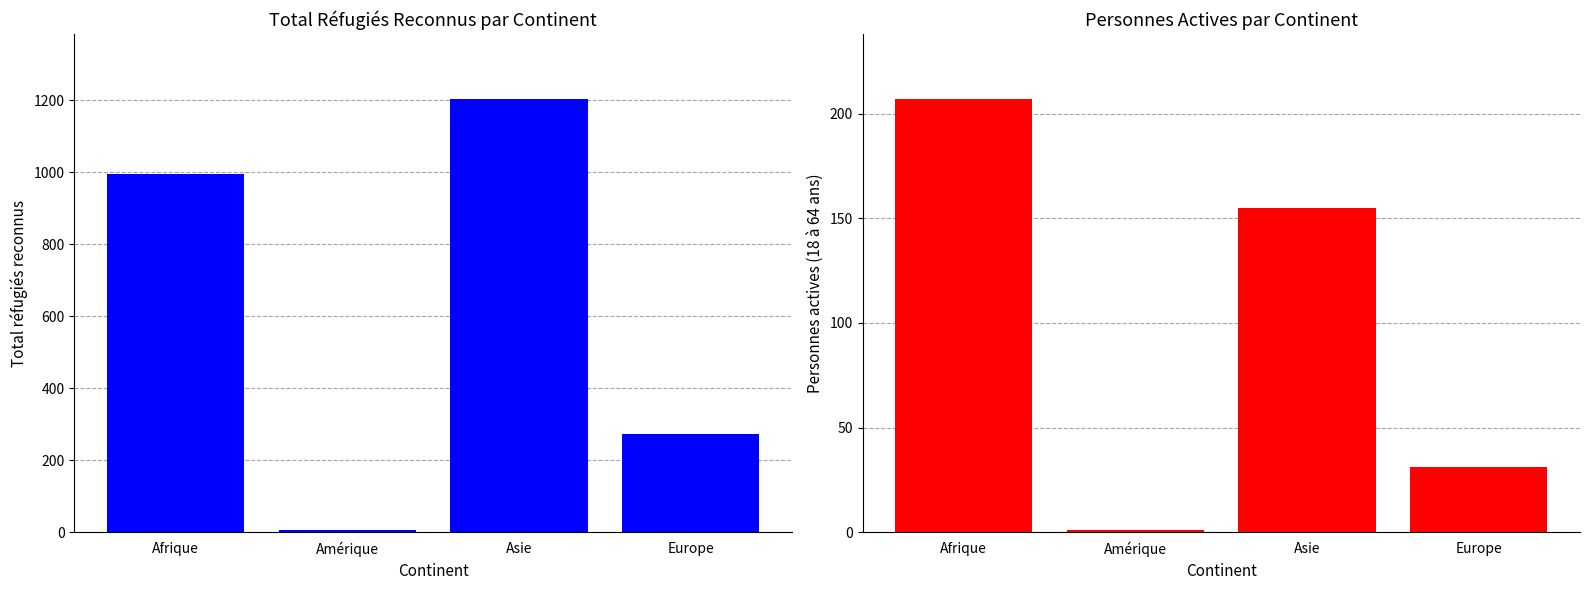

What is the difference between the Personnes actives values at Amérique and Afrique?

206